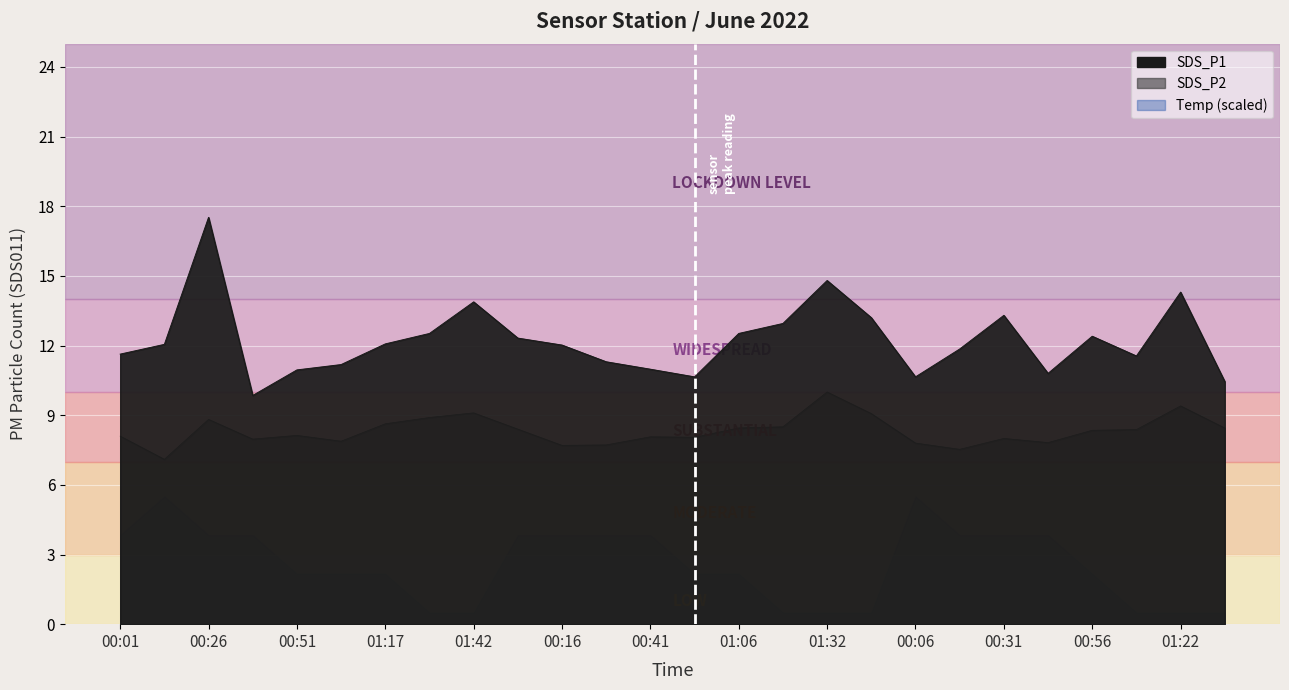

The SDS_P1 series shows 18.8 at 00:04. True or false?

False